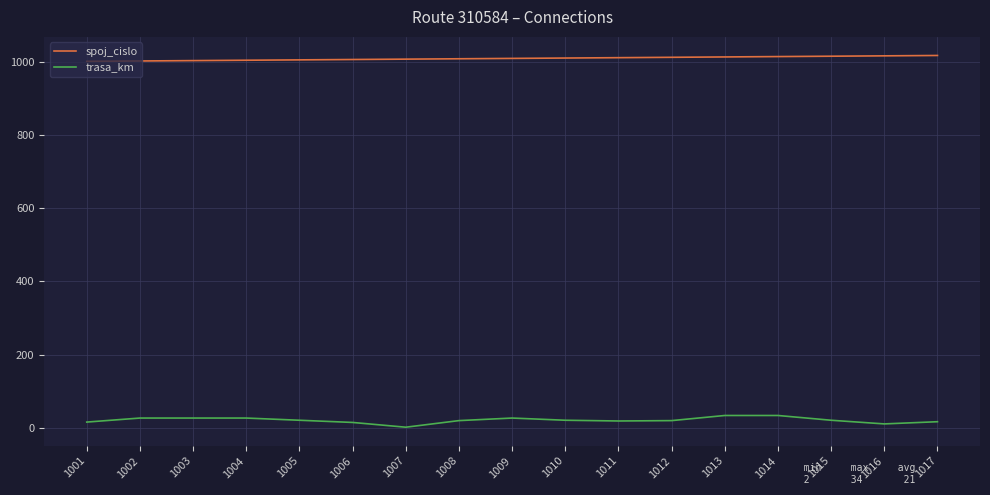

True or false: trasa_km and spoj_cislo cross at least once.

False